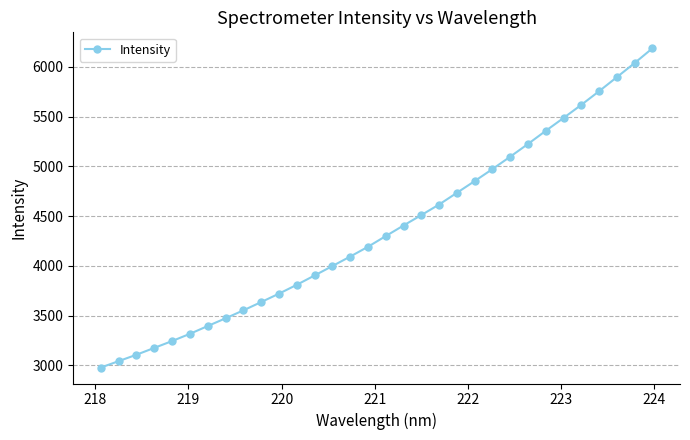

What is the smallest value displayed?

2978.9